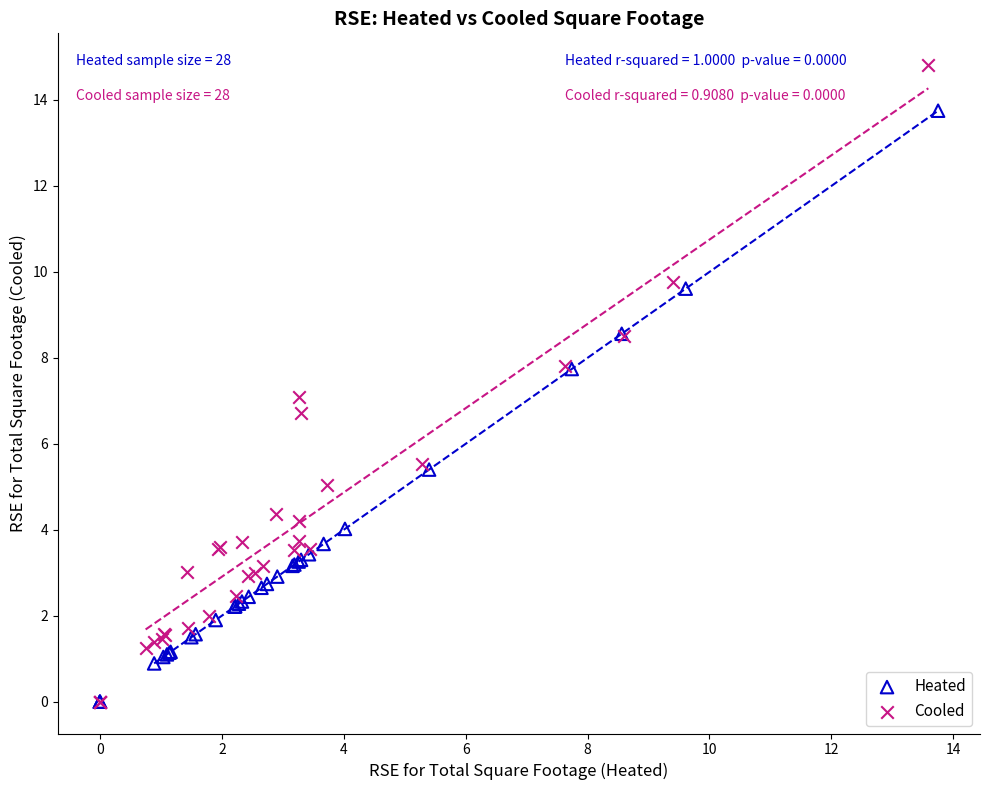

Which series has the largest Y range (max minus min)?

Cooled